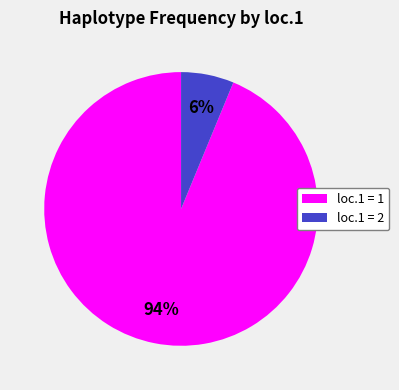

What percentage is the loc.1 = 2 slice, to the nearest percent?

6%